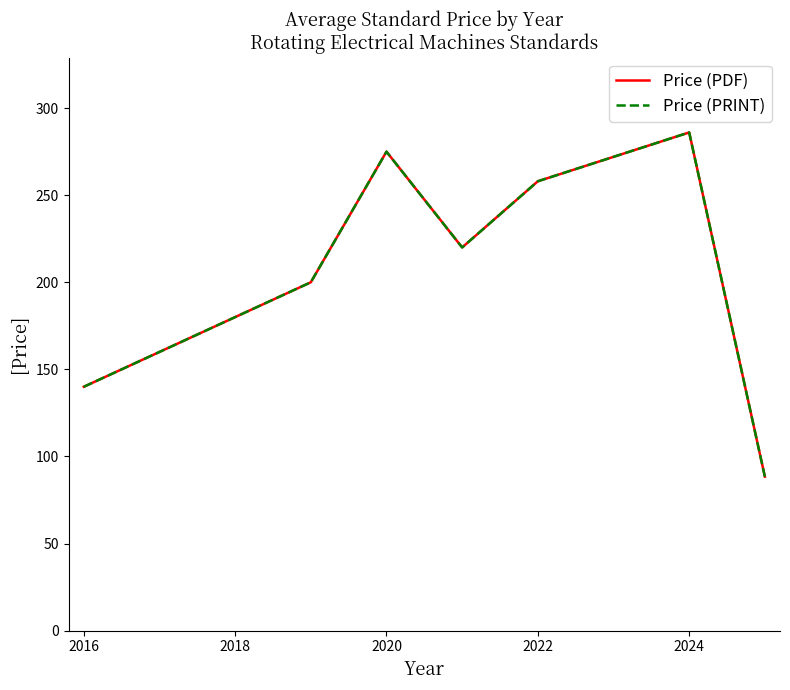

Is this an area chart (filled region under the line)?

No